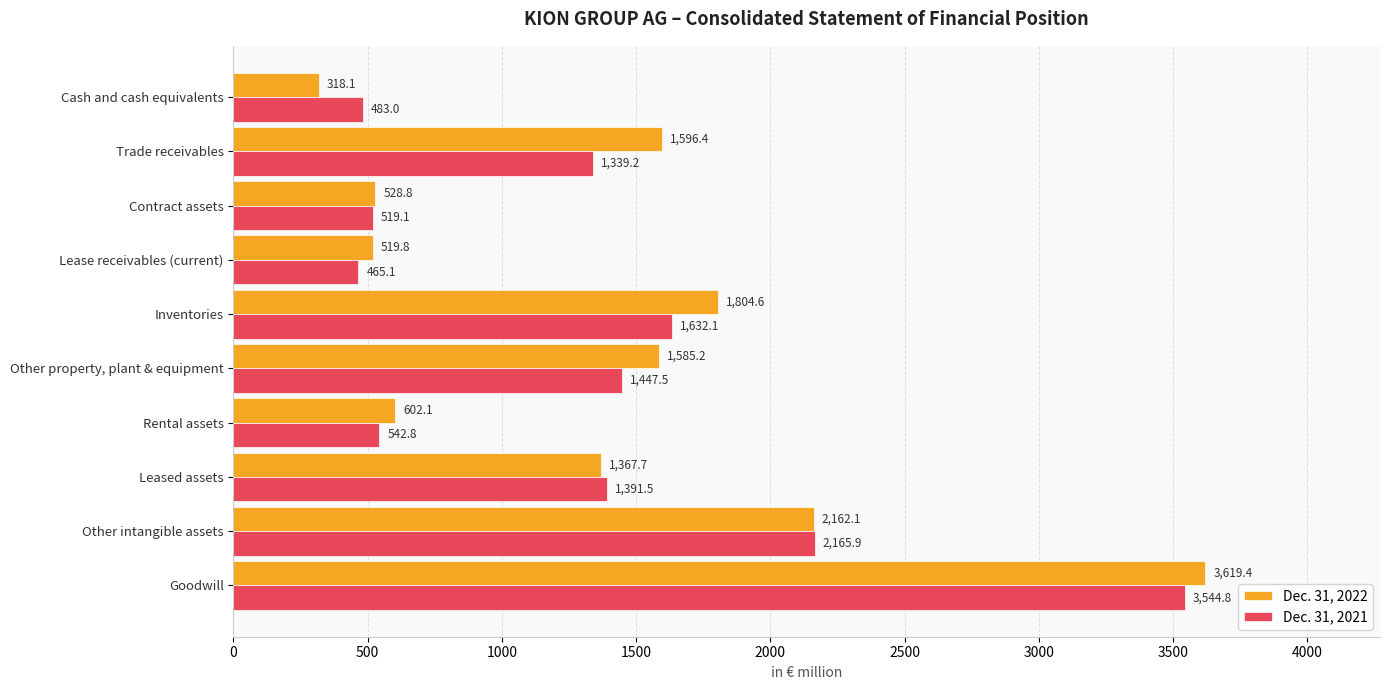

At how many categories does at least one series exceed 2206?

1